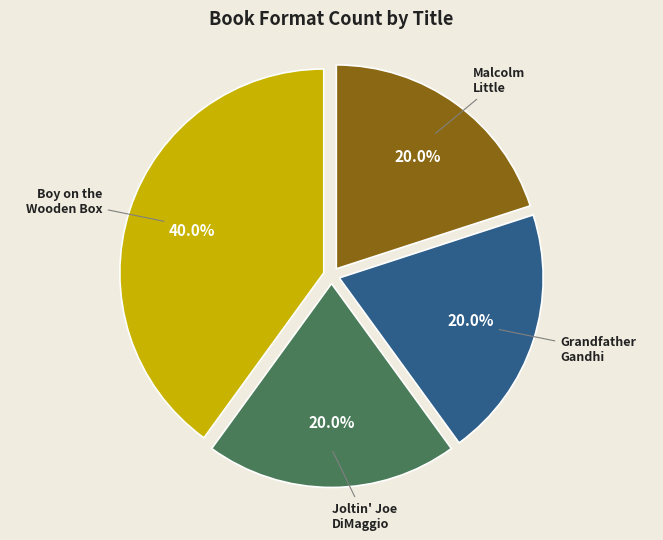

Is there any slice that represents more than half of the pie?

No